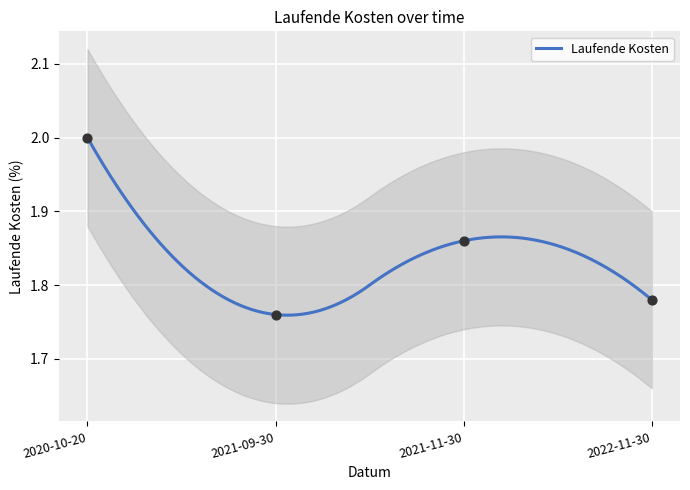

What is the ratio of the value at 2020-10-20 to the value at 2021-09-30?

1.1